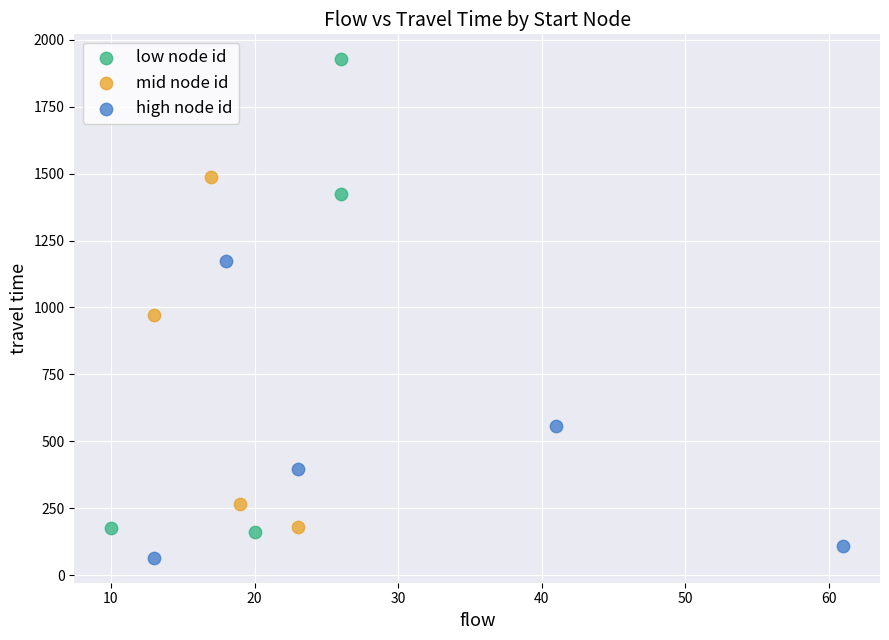

Which series reaches the minimum Y coordinate?

high node id